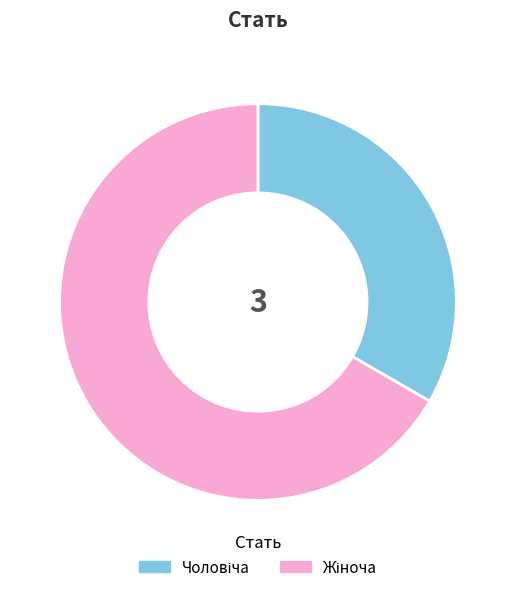

Count the number of slices in the pie.

2